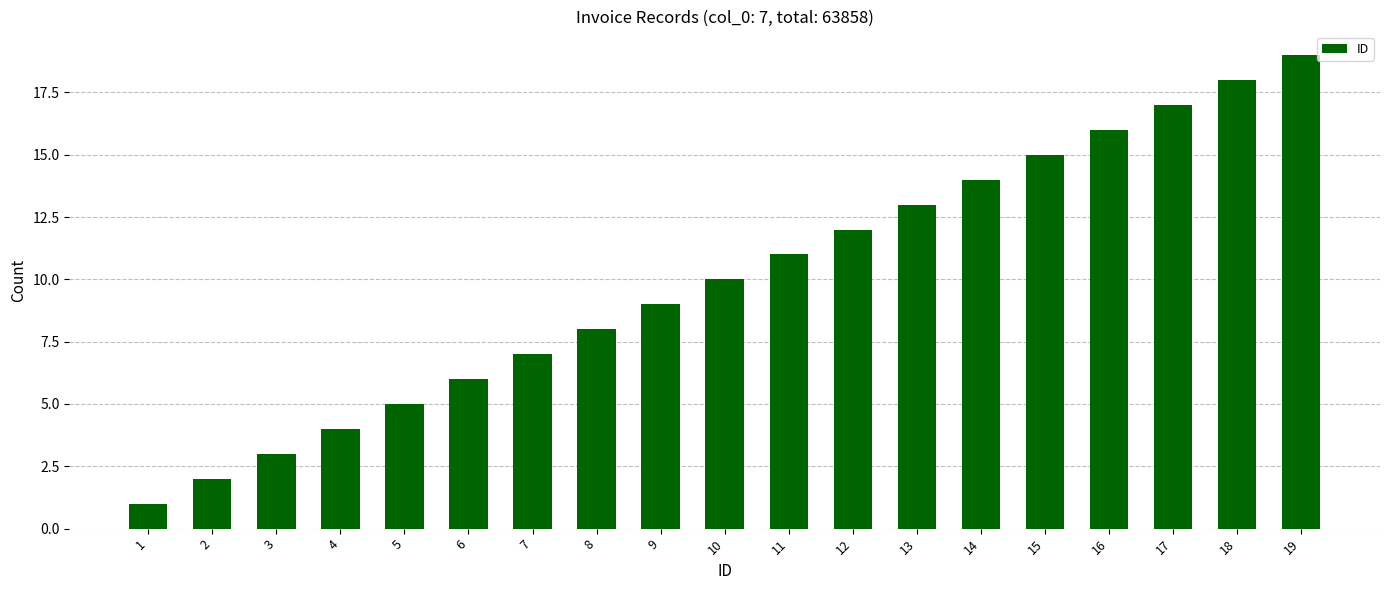

Count the number of data series in this chart.

1